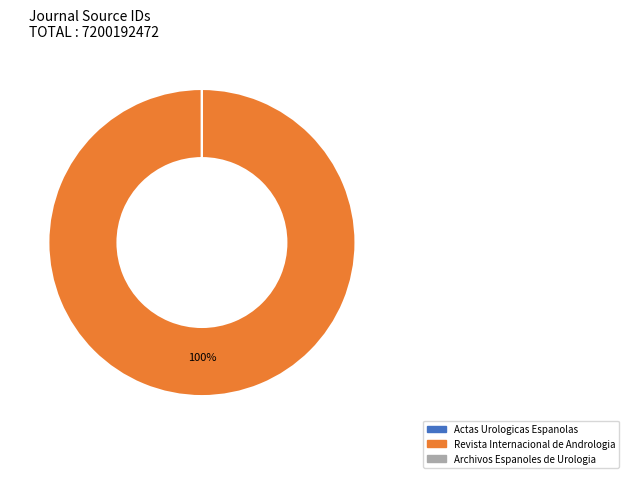

To the nearest percent, what is the average slice percentage?

33%